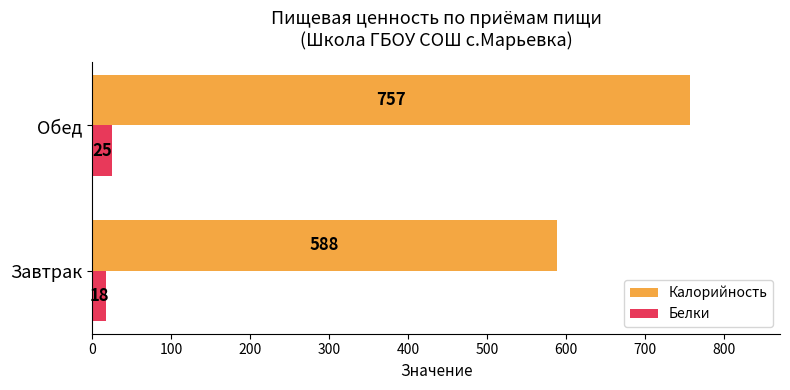

What is the sum of all Белки values?

43